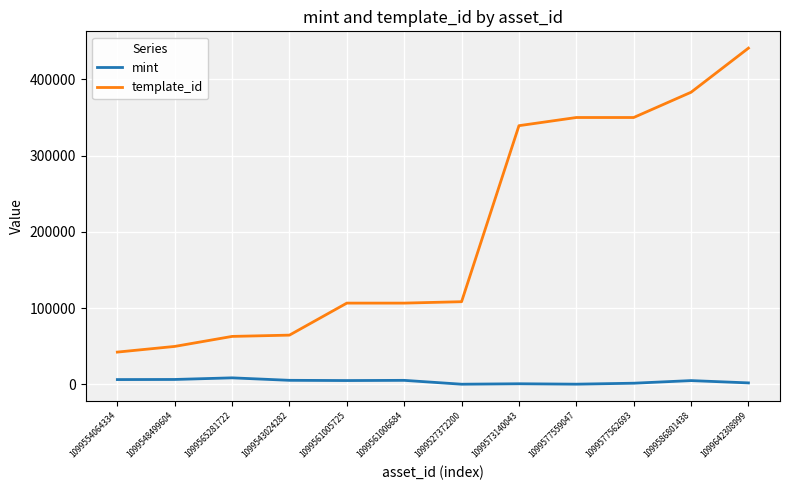

At which label does mint first exceed 5119?

1099554064334